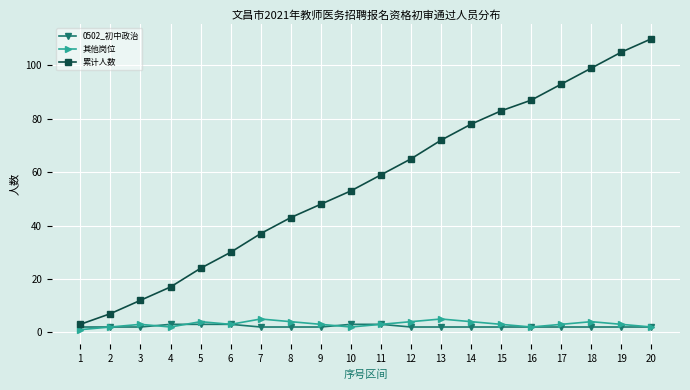

What is the difference between the second highest and minimum values in the 累计人数 series?

102